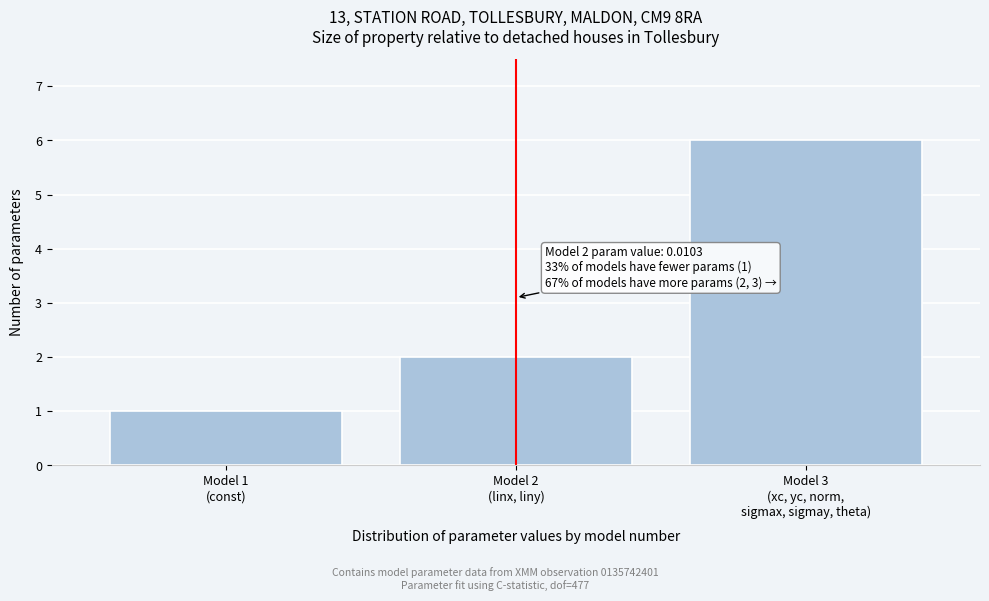

Reading left to right, list all the values displayed in this chart.

1	2	6